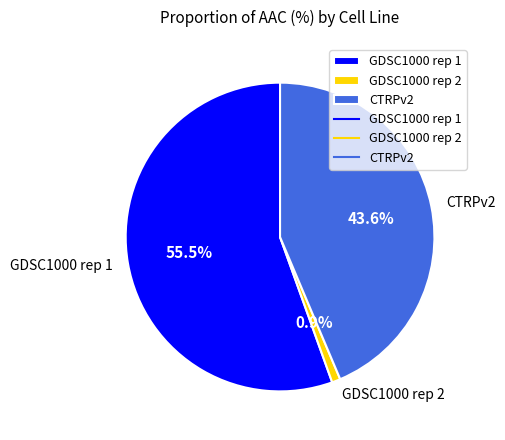

Rank the categories by value from lowest to highest.

GDSC1000 rep 2, CTRPv2, GDSC1000 rep 1